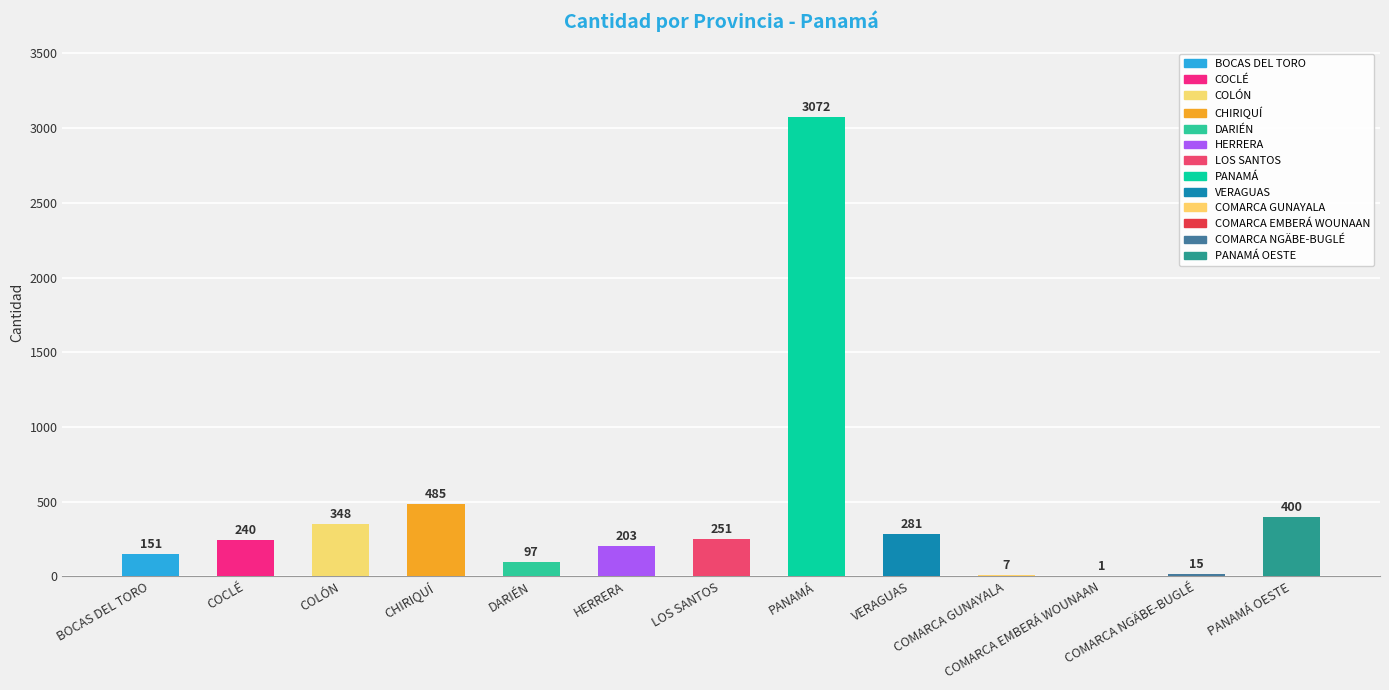

What is the ratio of the value at CHIRIQUÍ to the value at COCLÉ?

2.0